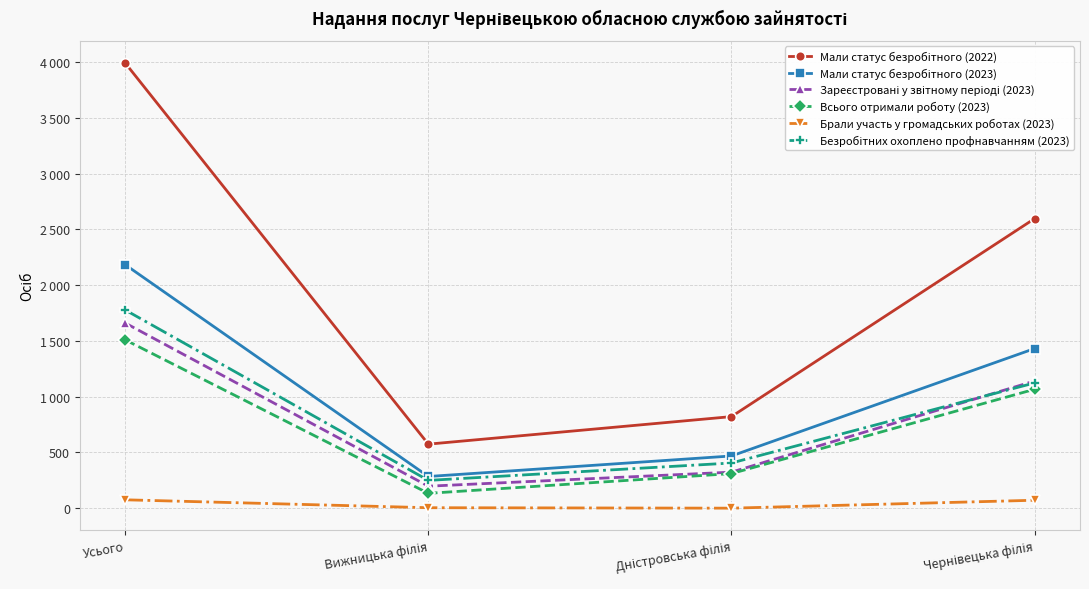

At which label is Зареєстровані у звітному періоді (2023) closest to 928?

Чернівецька філія